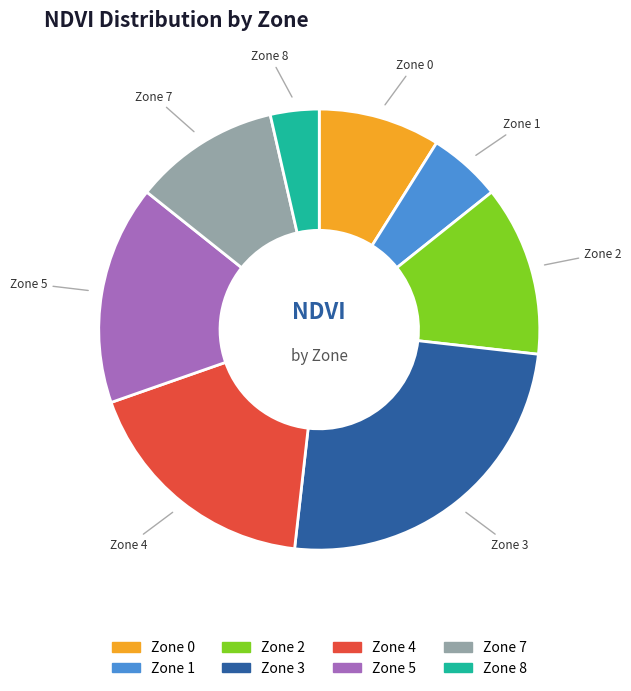

Which slice is the smallest?

Zone 8